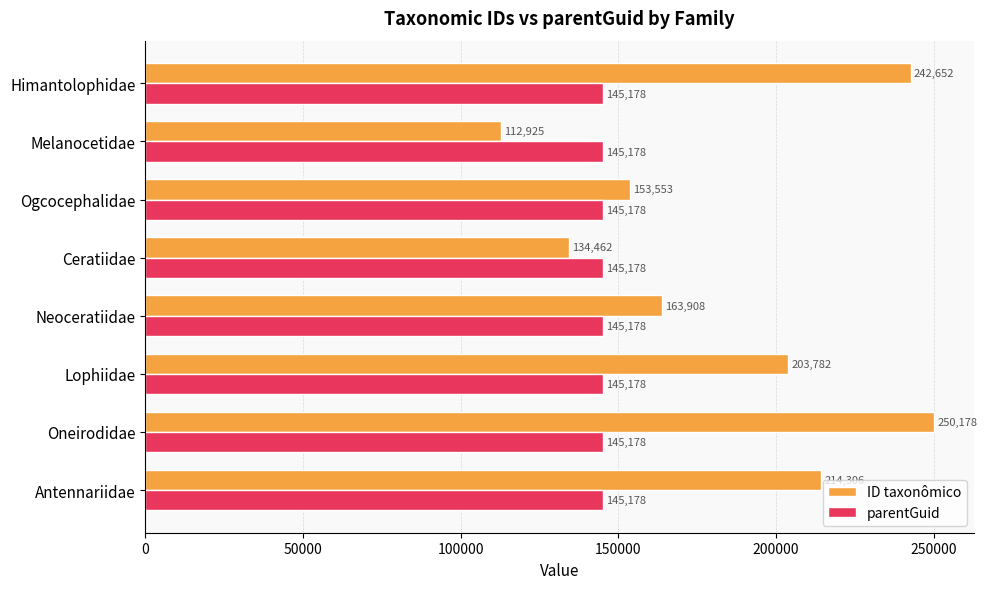

Rank the series by their average value, from lowest to highest.

parentGuid, ID taxonômico